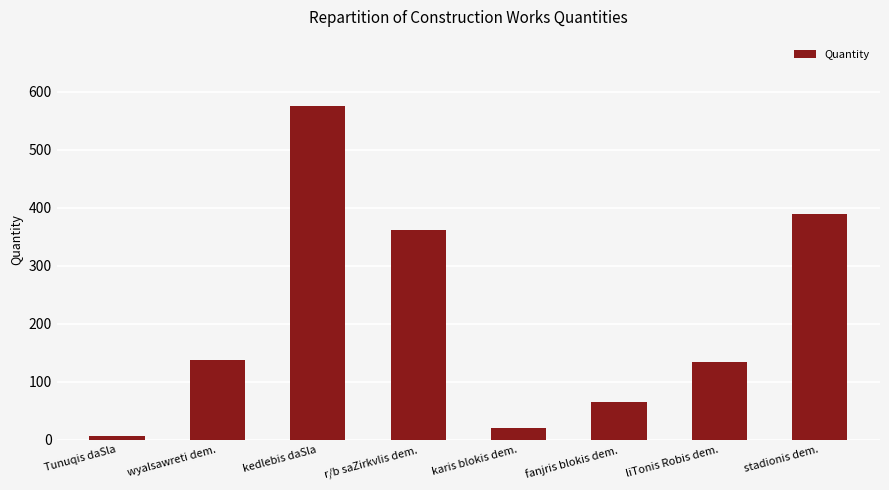

Reading right to left, extract all data points from this chart.

stadionis dem.=390.0	liTonis Robis dem.=135.0	fanjris blokis dem.=65.0	karis blokis dem.=21.0	r/b saZirkvlis dem.=362.0	kedlebis daSla=575.0	wyalsawreti dem.=138.3	Tunuqis daSla=6.4